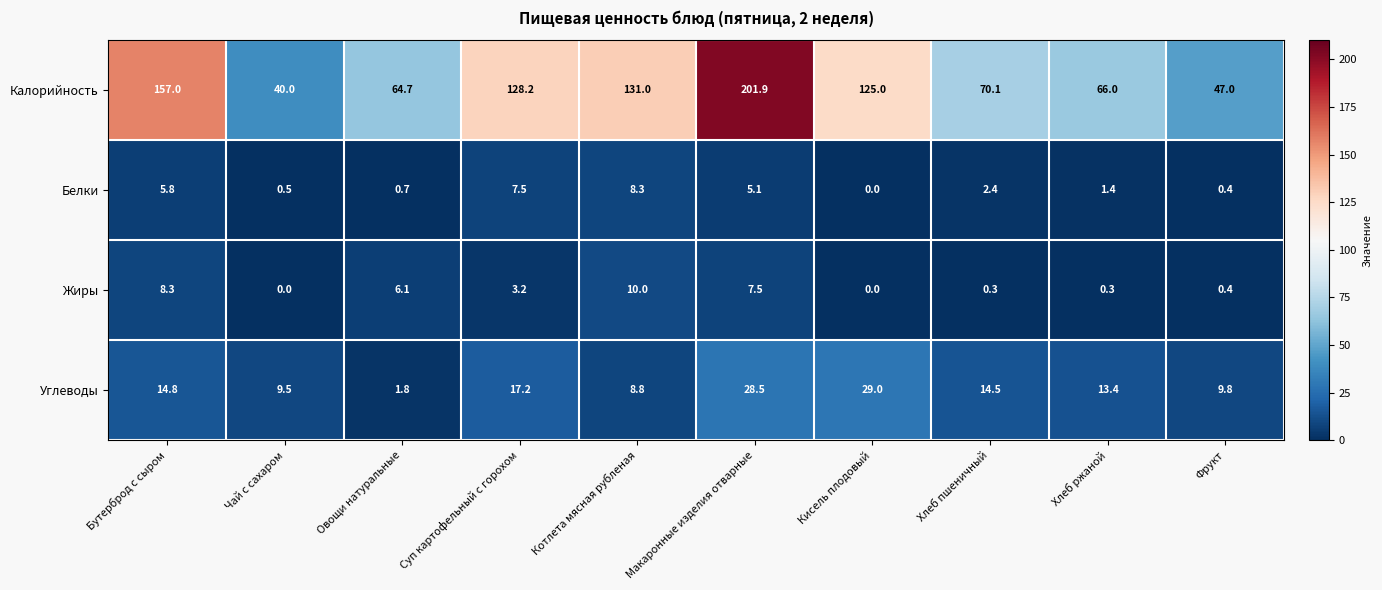

What is the average value of the Калорийность series?

103.1